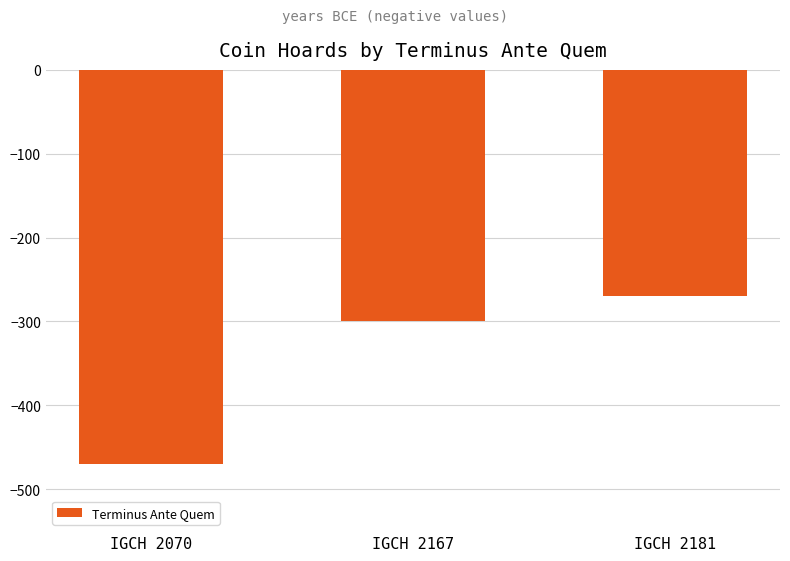

True or false: the data shows -294 at IGCH 2070.

False